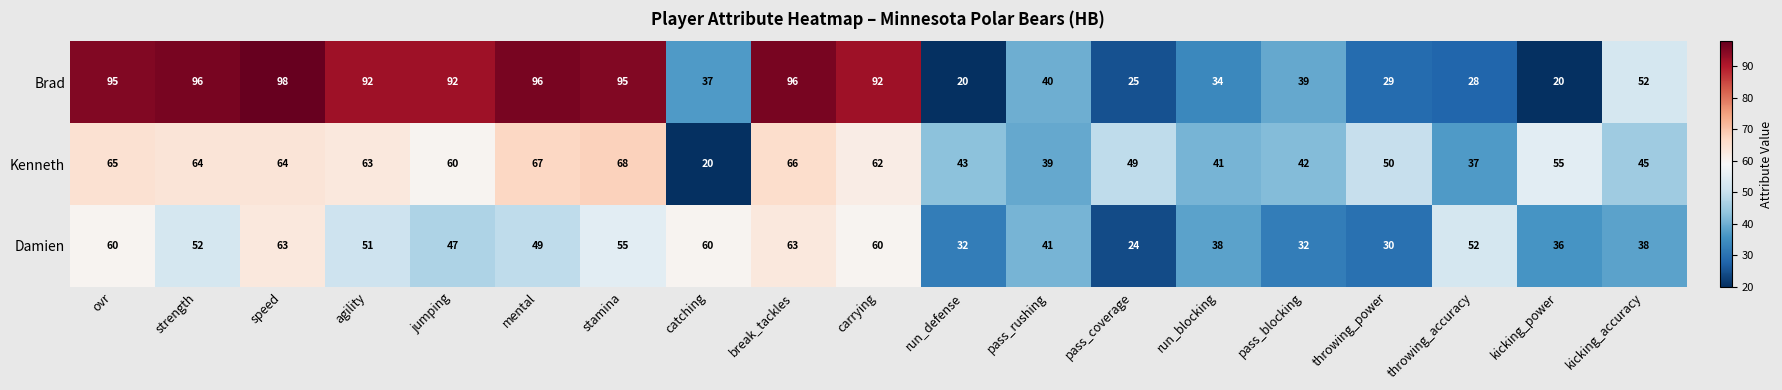

What is the difference between the maximum and minimum values in the Damien series?

39